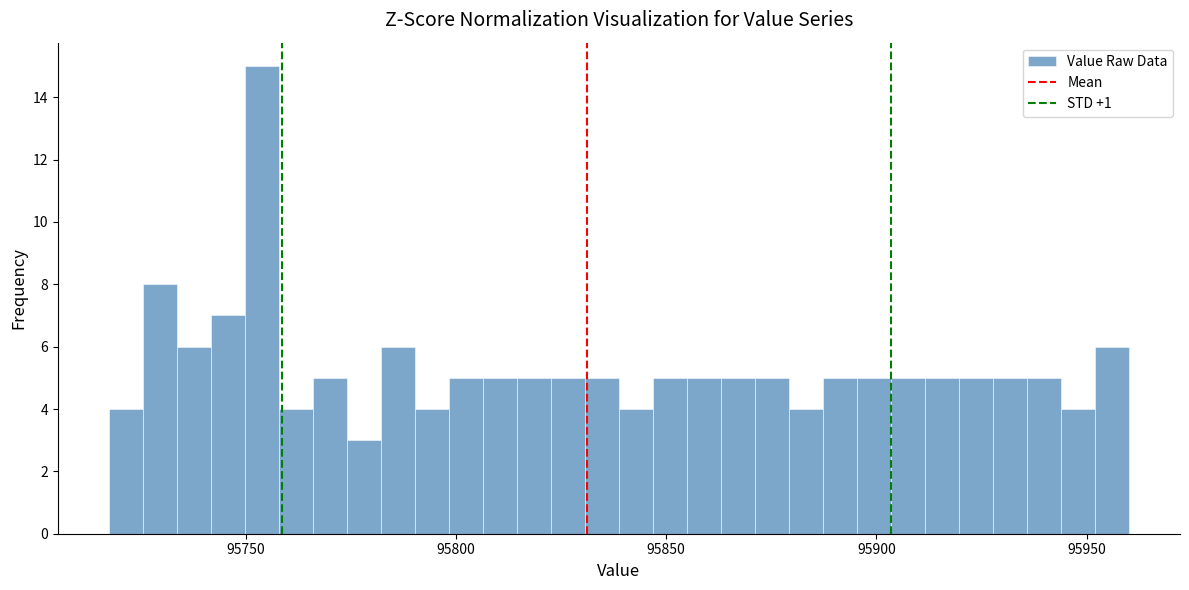

Around what value on the x-axis is the tallest bar? Give the approximate position of its centre, as read against the axis.

95755